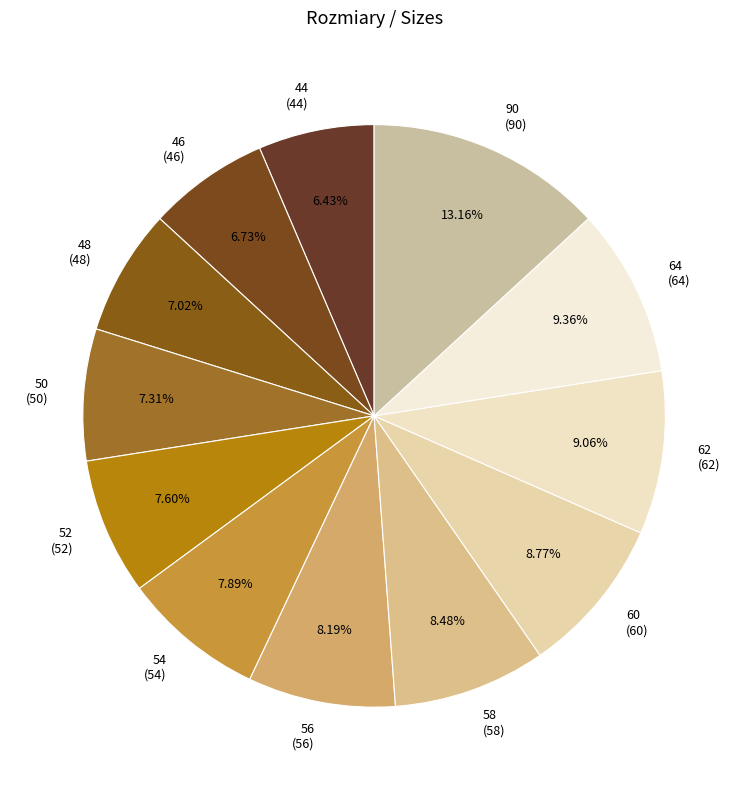

What is the largest slice in the pie chart?

90